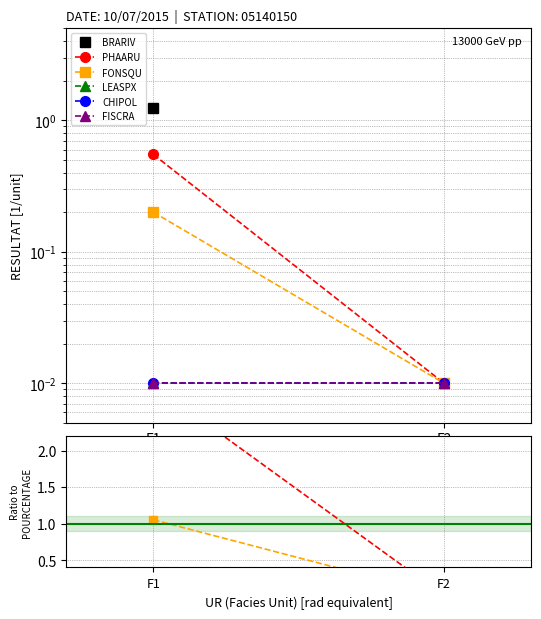

Count the number of categories in the chart.

2